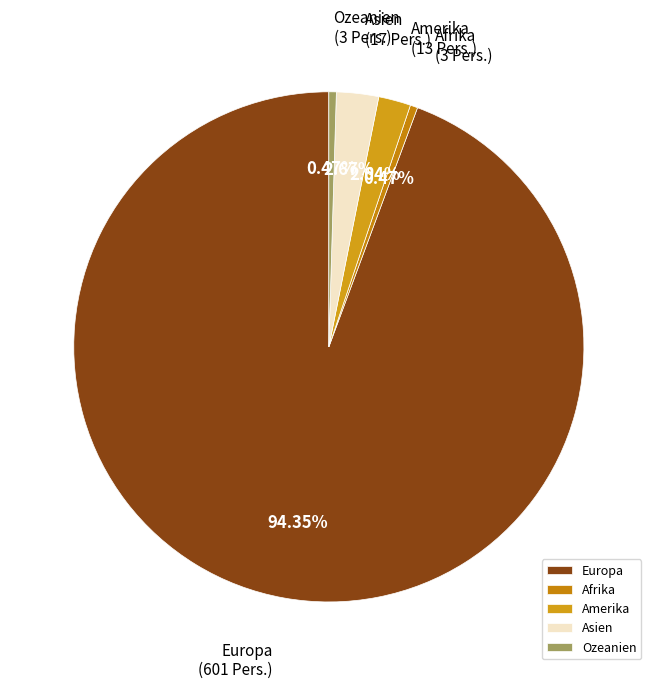

Which has a higher value, Amerika or Europa?

Europa